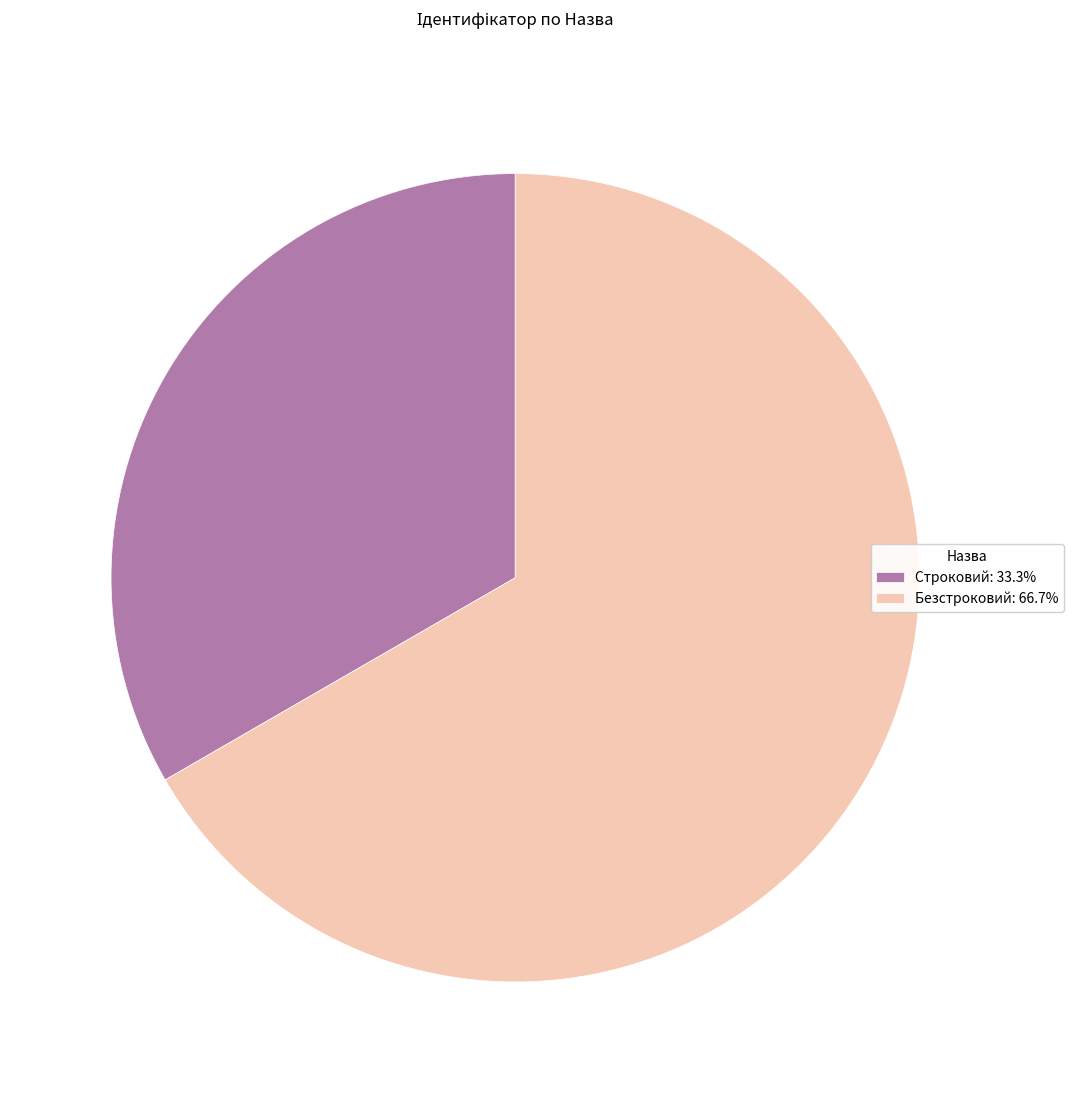

Does Безстроковий: 66.7% represent more than half of the total?

Yes